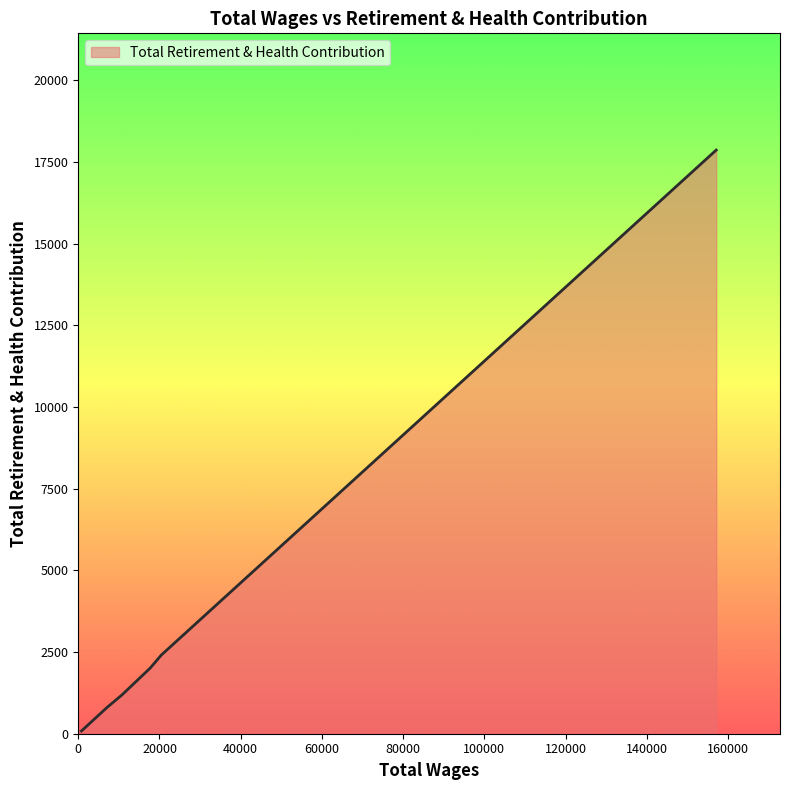

What is the greatest value displayed?

17870